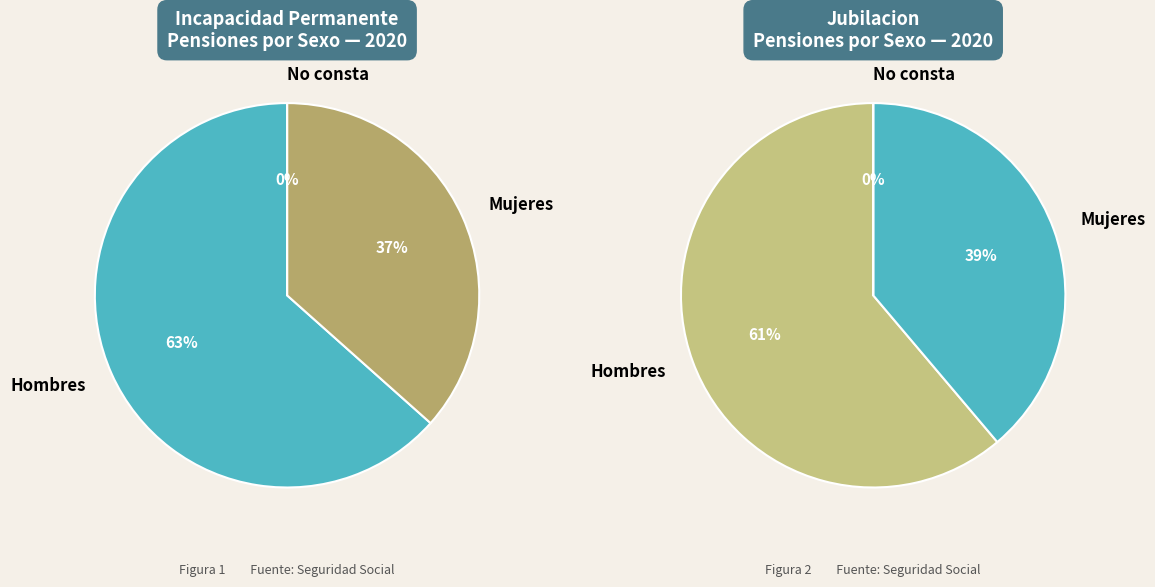

What is the smallest slice in the pie chart?

No consta